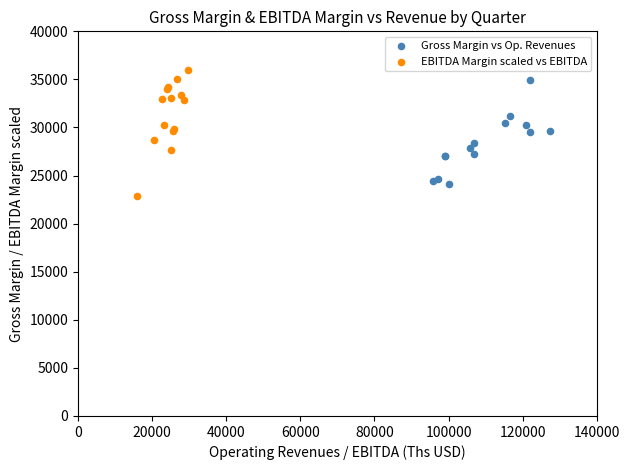

What are all the series names shown in the legend?

Gross Margin vs Op. Revenues, EBITDA Margin scaled vs EBITDA